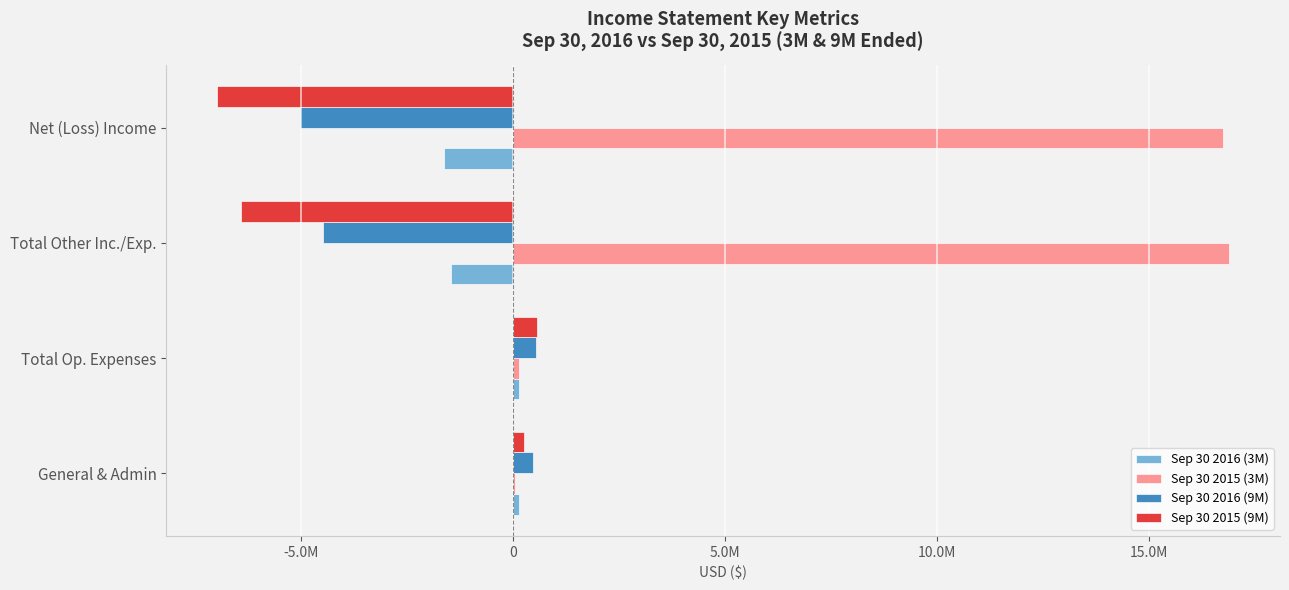

What are all the series names shown in the legend?

Sep 30 2016 (3M), Sep 30 2015 (3M), Sep 30 2016 (9M), Sep 30 2015 (9M)